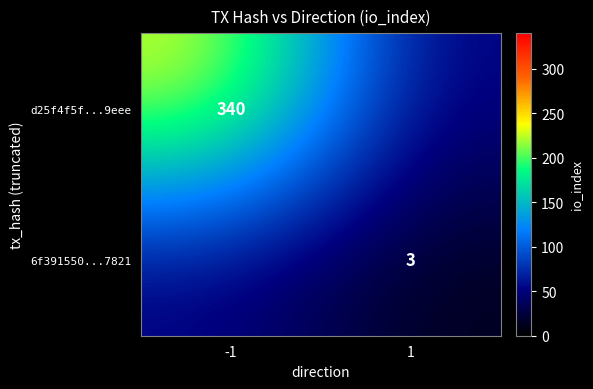

Is the value of 6f391550...7821 at 1 greater than the value of d25f4f5f...9eee at -1?

No